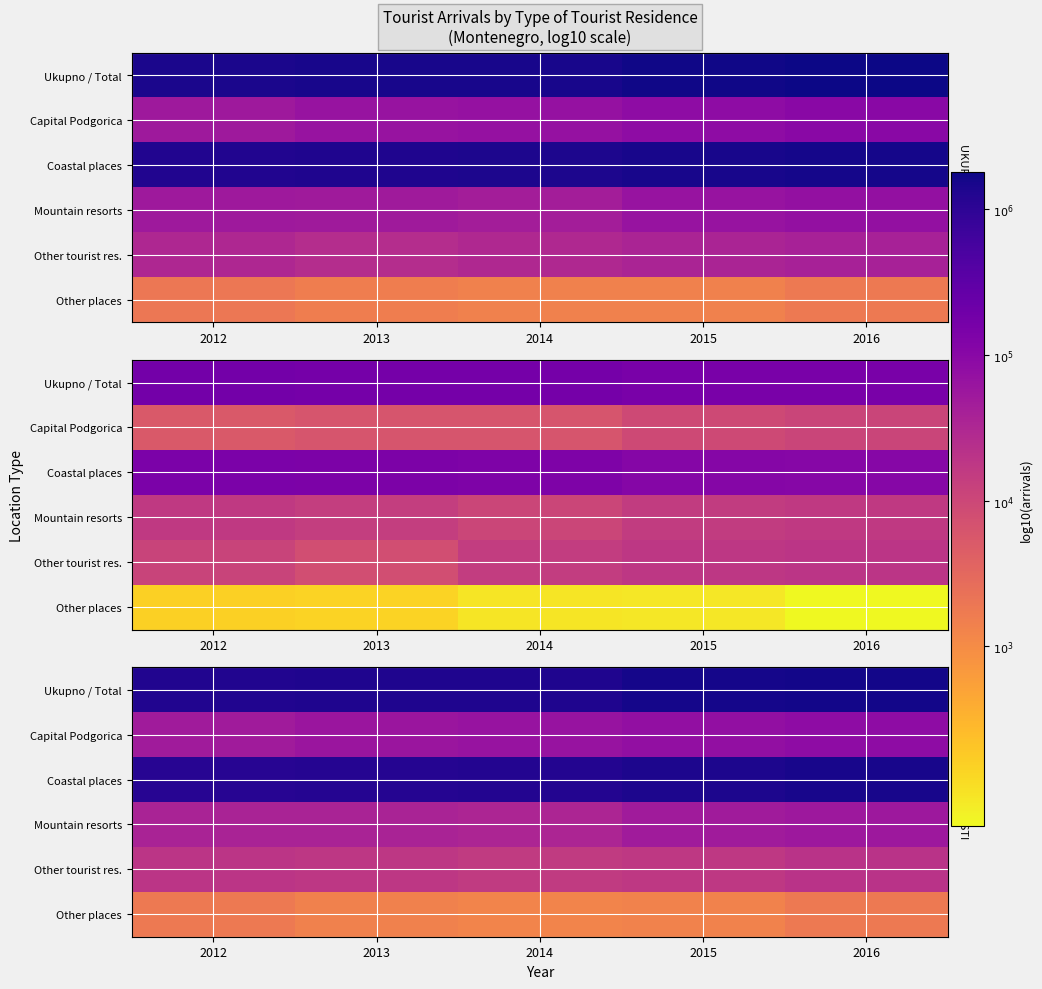

Which category has the highest value in the Ukupno / Total series?

2016